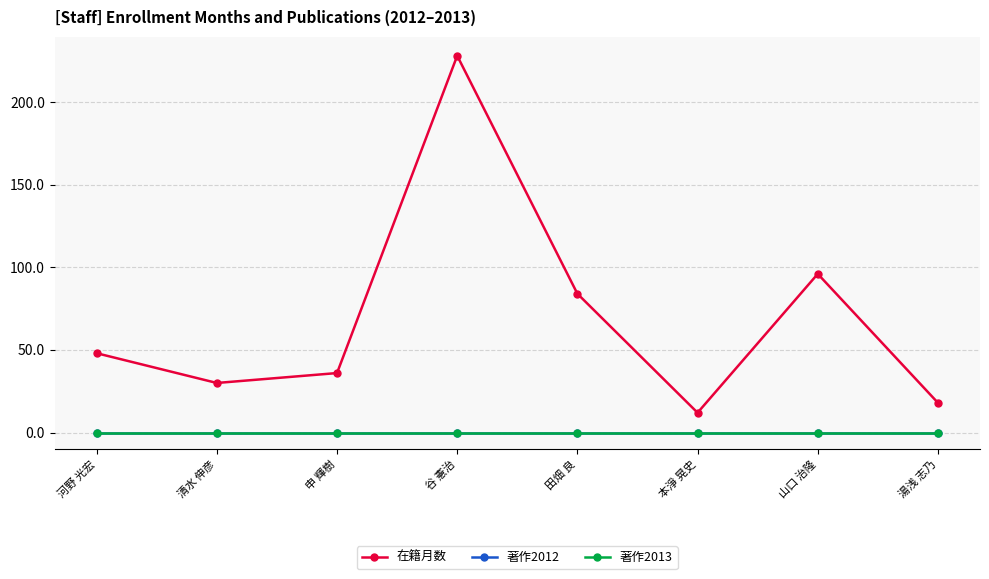

The value of 著作2012 at 山口 治隆 is 0. True or false?

True